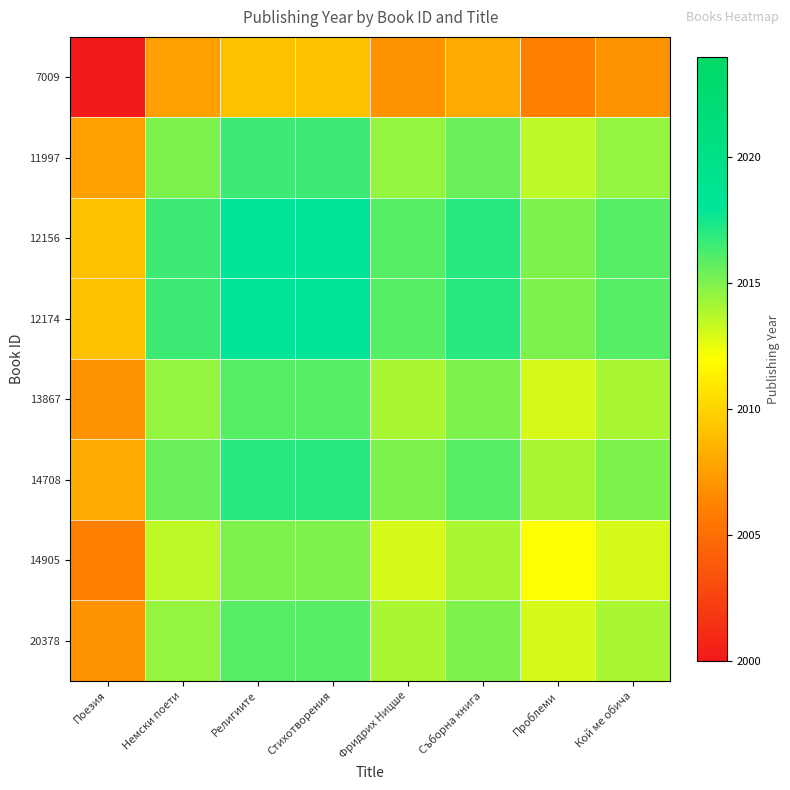

Reading left to right, transcribe all the data shown in this chart.

7009: Поезия=2000.0	Немски поети=2007.5	Религиите=2009.0	Стихотворения=2009.0	Фридрих Ницше=2007.0	Съборна книга=2008.0	Проблеми=2006.0	Кой ме обича=2007.0
11997: Поезия=2007.5	Немски поети=2015.0	Религиите=2016.5	Стихотворения=2016.5	Фридрих Ницше=2014.5	Съборна книга=2015.5	Проблеми=2013.5	Кой ме обича=2014.5
12156: Поезия=2009.0	Немски поети=2016.5	Религиите=2018.0	Стихотворения=2018.0	Фридрих Ницше=2016.0	Съборна книга=2017.0	Проблеми=2015.0	Кой ме обича=2016.0
12174: Поезия=2009.0	Немски поети=2016.5	Религиите=2018.0	Стихотворения=2018.0	Фридрих Ницше=2016.0	Съборна книга=2017.0	Проблеми=2015.0	Кой ме обича=2016.0
13867: Поезия=2007.0	Немски поети=2014.5	Религиите=2016.0	Стихотворения=2016.0	Фридрих Ницше=2014.0	Съборна книга=2015.0	Проблеми=2013.0	Кой ме обича=2014.0
14708: Поезия=2008.0	Немски поети=2015.5	Религиите=2017.0	Стихотворения=2017.0	Фридрих Ницше=2015.0	Съборна книга=2016.0	Проблеми=2014.0	Кой ме обича=2015.0
14905: Поезия=2006.0	Немски поети=2013.5	Религиите=2015.0	Стихотворения=2015.0	Фридрих Ницше=2013.0	Съборна книга=2014.0	Проблеми=2012.0	Кой ме обича=2013.0
20378: Поезия=2007.0	Немски поети=2014.5	Религиите=2016.0	Стихотворения=2016.0	Фридрих Ницше=2014.0	Съборна книга=2015.0	Проблеми=2013.0	Кой ме обича=2014.0